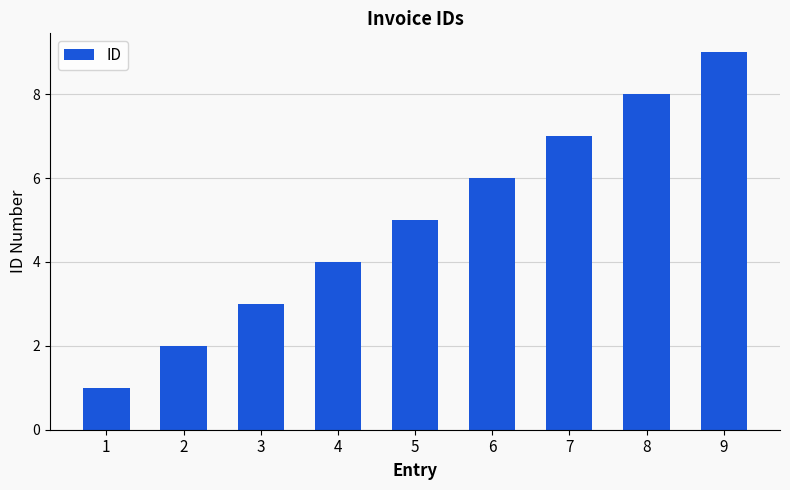

What is the value of the 4th bar from the left?

4